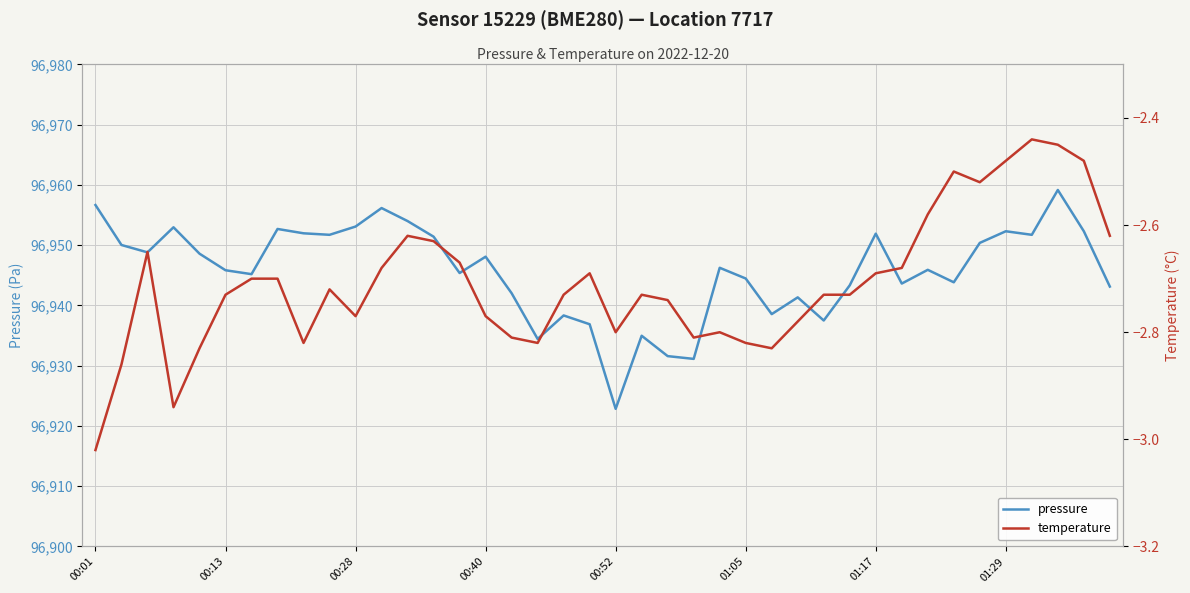

What is the value of the temperature point at the 2nd from the left?

-2.9